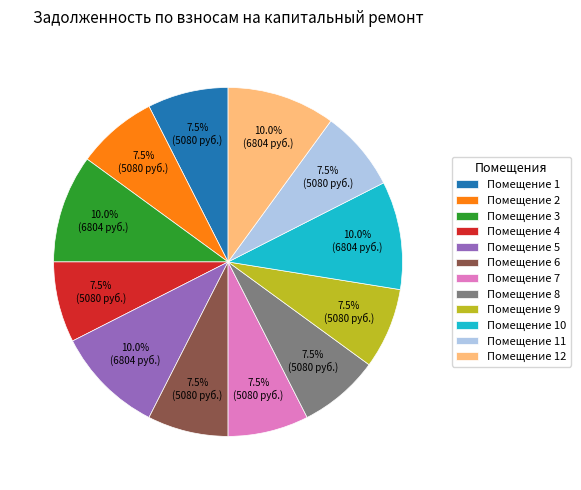

Is there a majority slice in this chart?

No